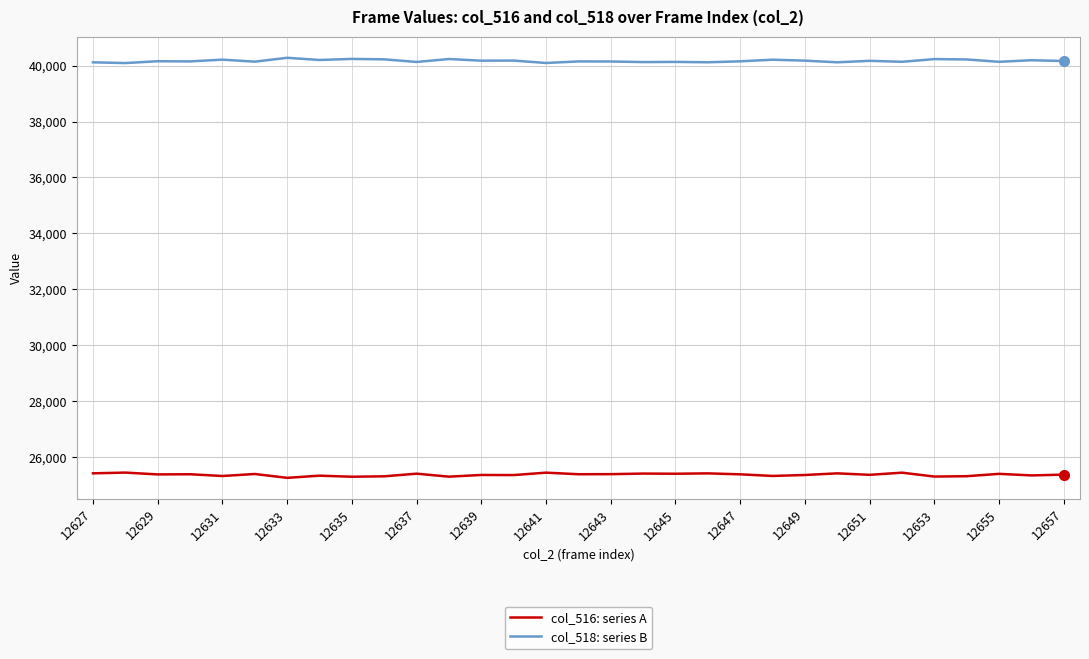

What is the lowest value of the col_516: series A series?

25254